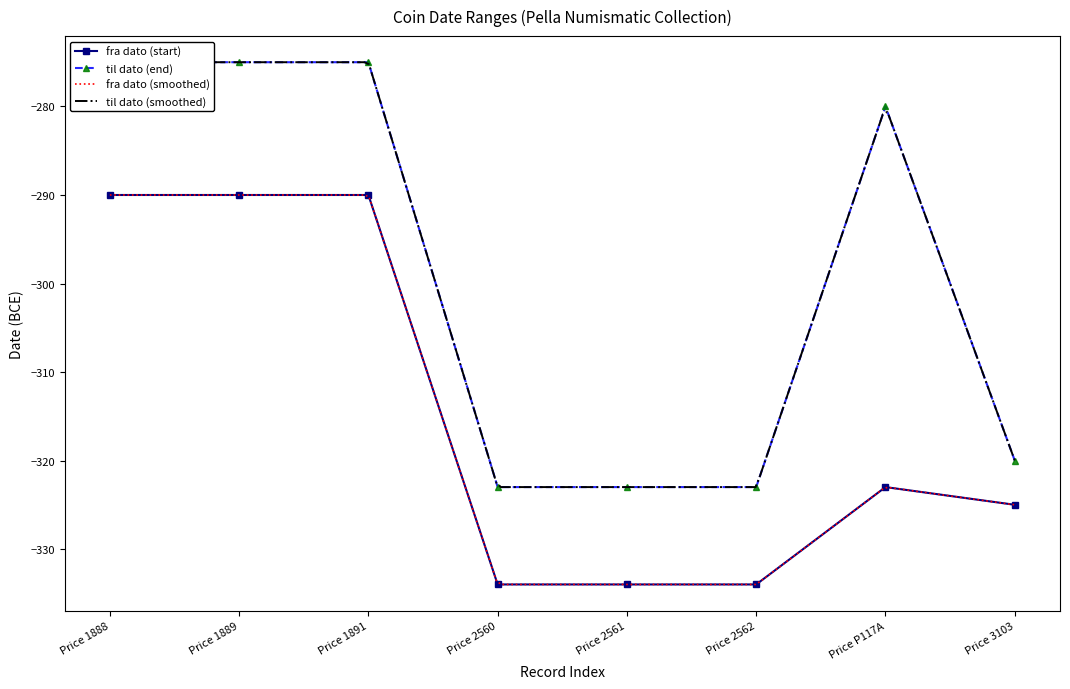

How many values in the til dato series exceed -280?

3